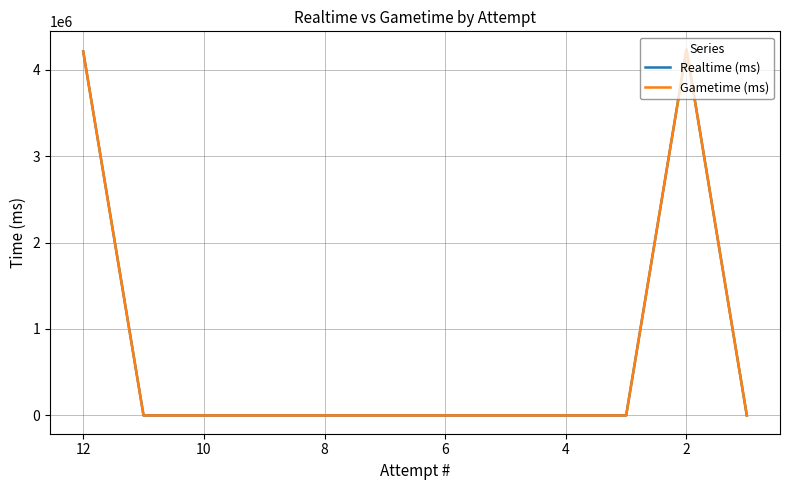

True or false: Realtime (ms) and Gametime (ms) cross at least once.

False